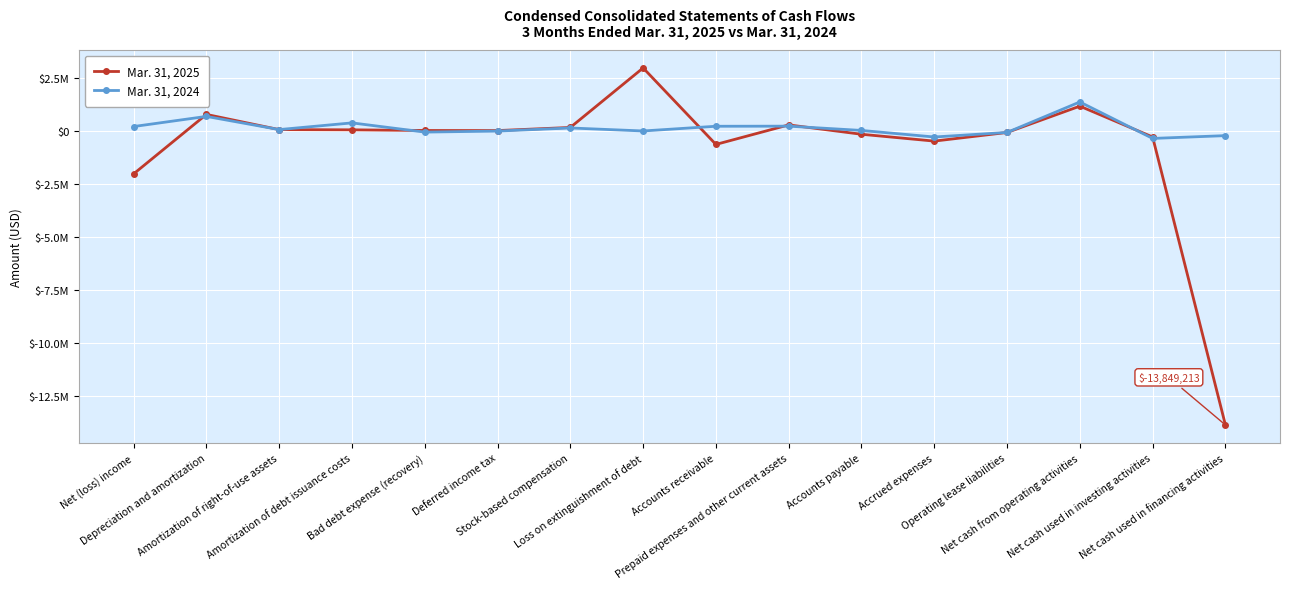

Does the chart have visible grid lines?

Yes